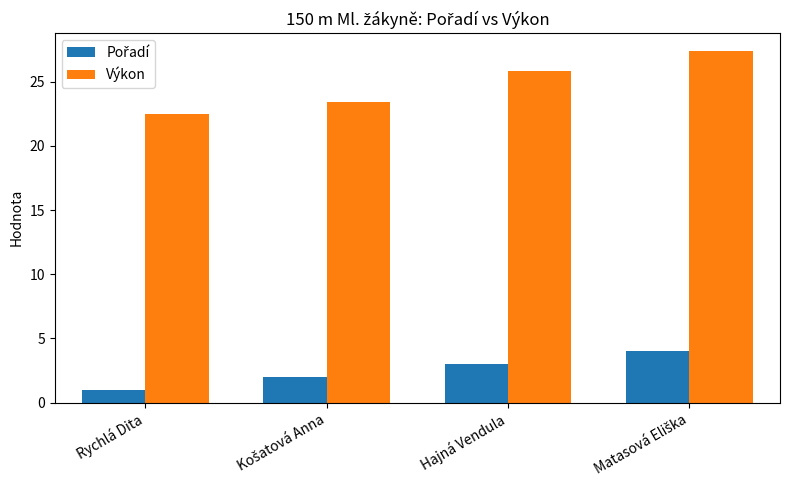

At how many categories does at least one series exceed 17?

4